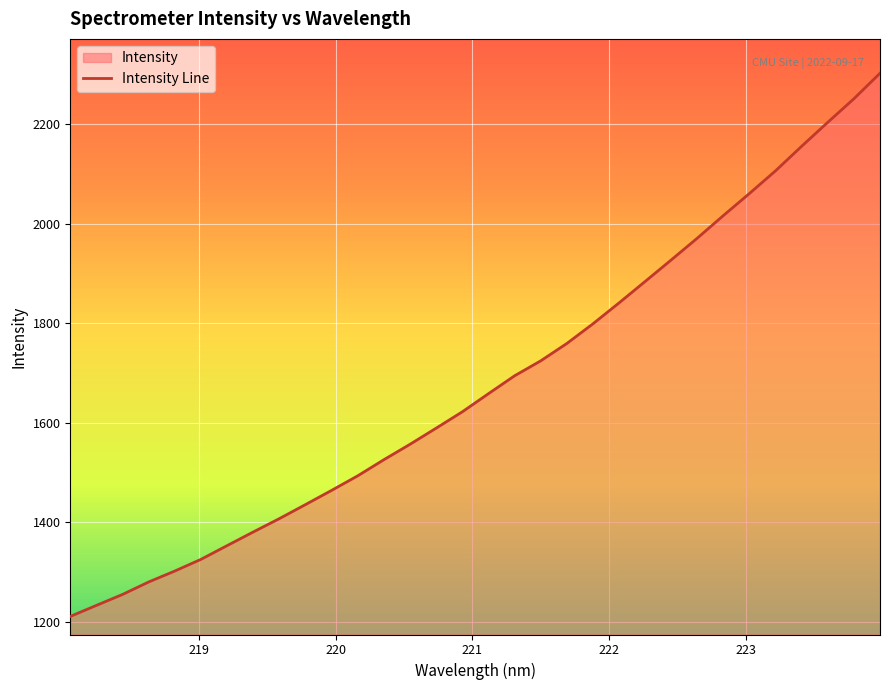

What is the maximum value shown in the chart?

2302.4